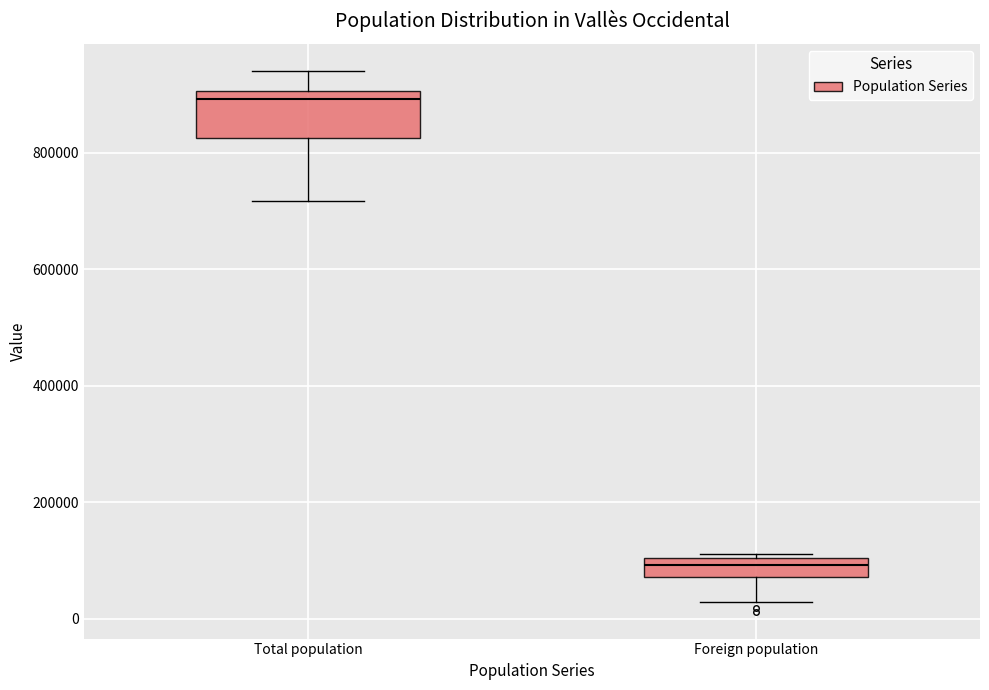

Reading left to right, read every box against the y-axis: the position of its median line, the range the box covers, and the ends of its whiskers. The values are not printed on the chart, so give them approximately, as read against the axis.

Total population: median 900000 (just below the box's upper edge), box 820000 to 900000, whiskers 720000 to 940000
Foreign population: median 100000 (inside the box), box 80000 to 100000, whiskers 20000 to 120000